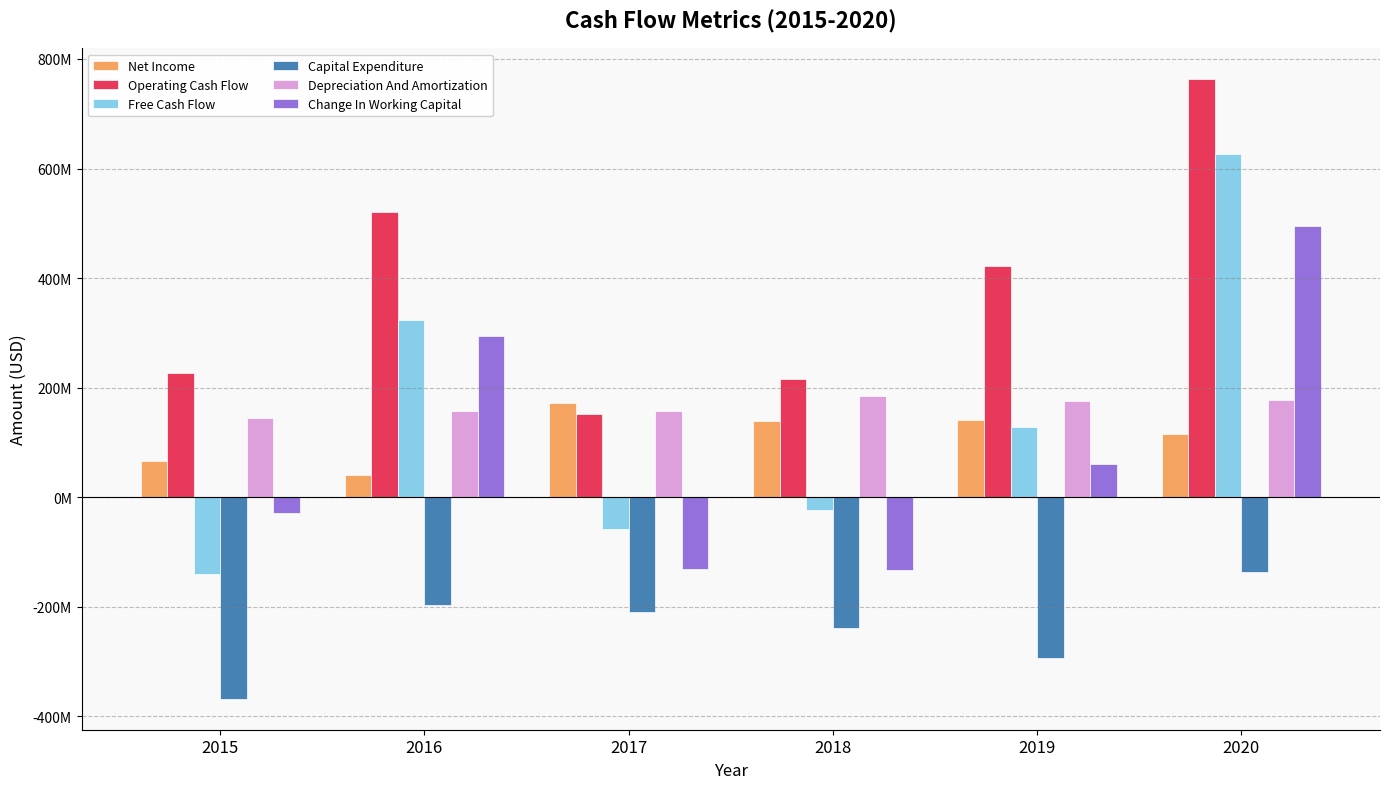

What are all the series names shown in the legend?

Net Income, Operating Cash Flow, Free Cash Flow, Capital Expenditure, Depreciation And Amortization, Change In Working Capital